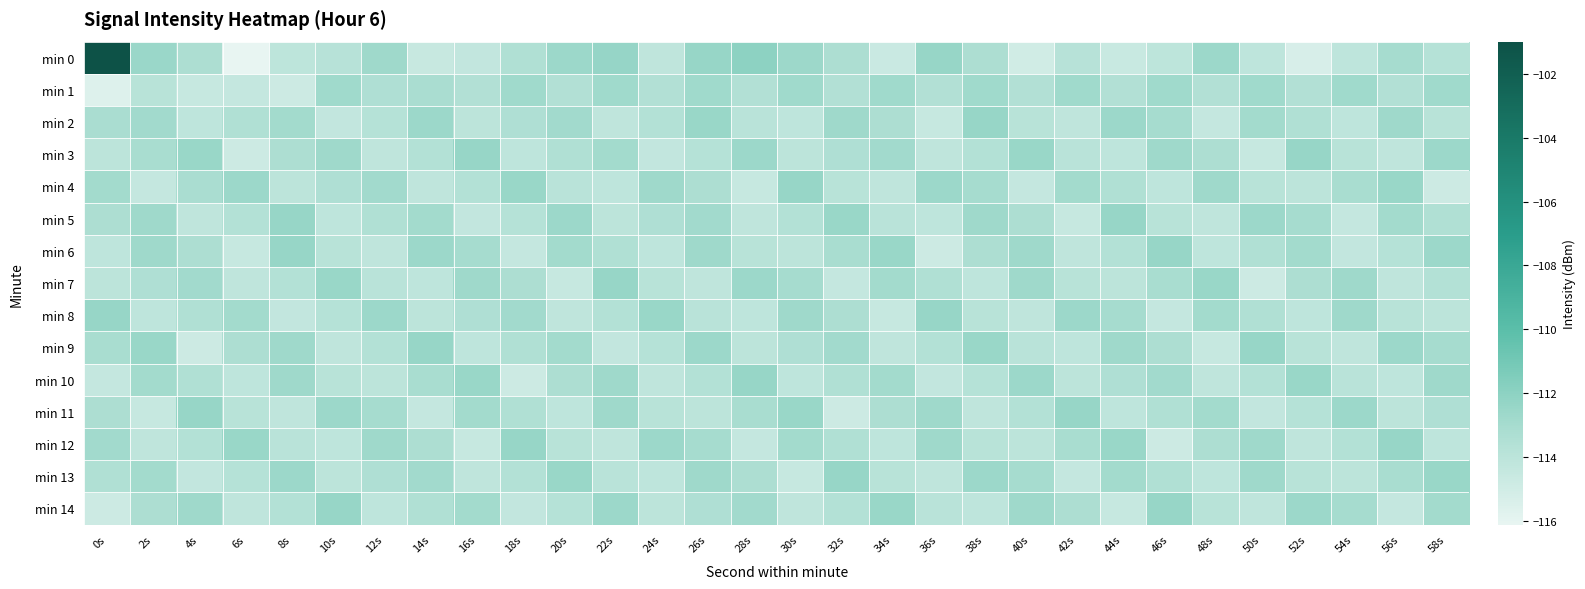

At 44s, list the series in order from smallest to largest.

min 0, min 14, min 3, min 11, min 7, min 6, min 1, min 4, min 10, min 8, min 13, min 9, min 2, min 12, min 5